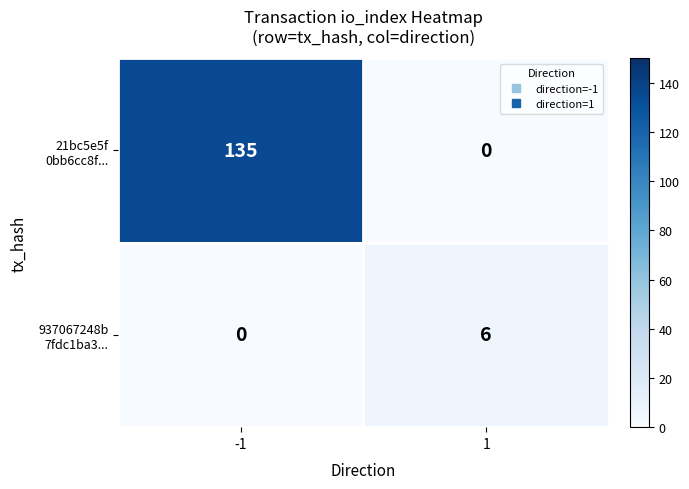

What is the spread (max minus min) of values at -1?

135